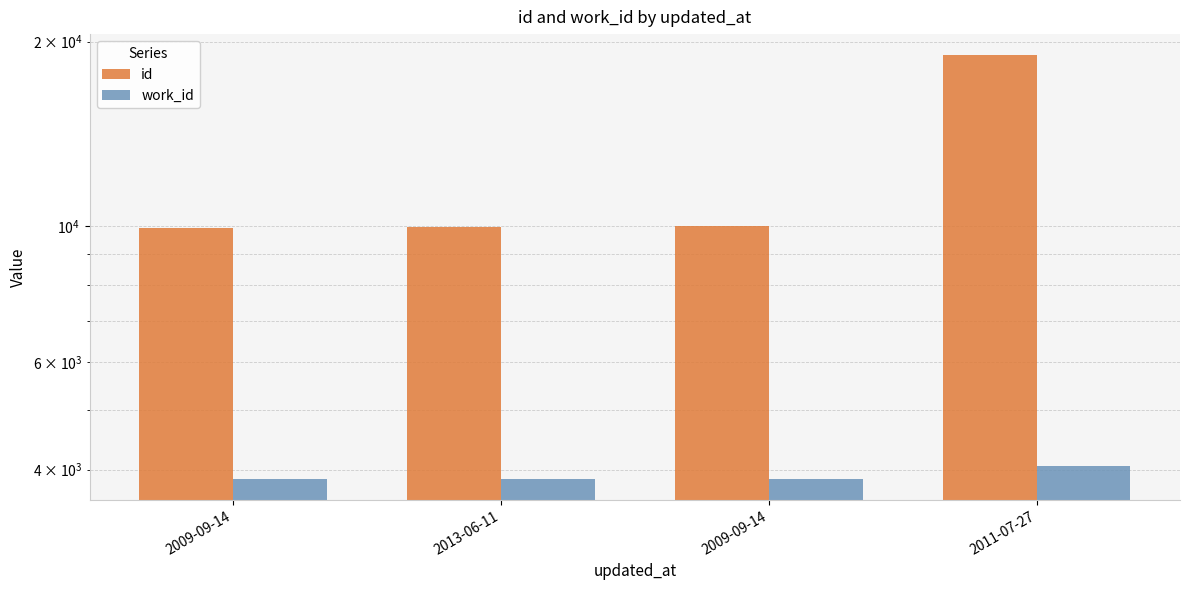

Rank the series at 2013-06-11 from lowest to highest value.

work_id, id